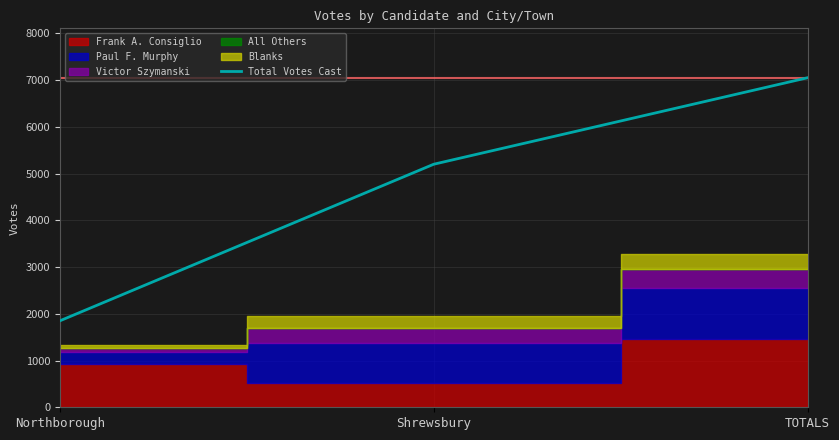

Which category has the highest value across all series?

TOTALS